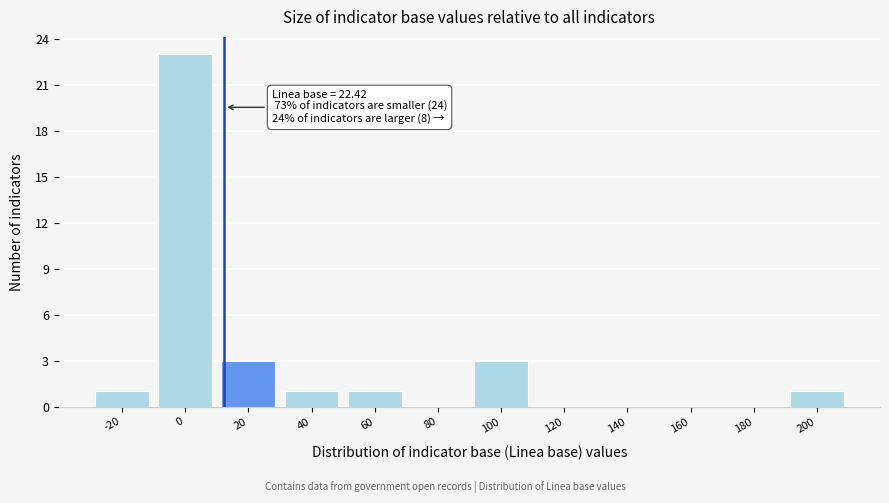

Reading left to right, what are all the values shown in this chart?

-20=1	0=23	20=3	40=1	60=1	80=0	100=3	120=0	140=0	160=0	180=0	200=1